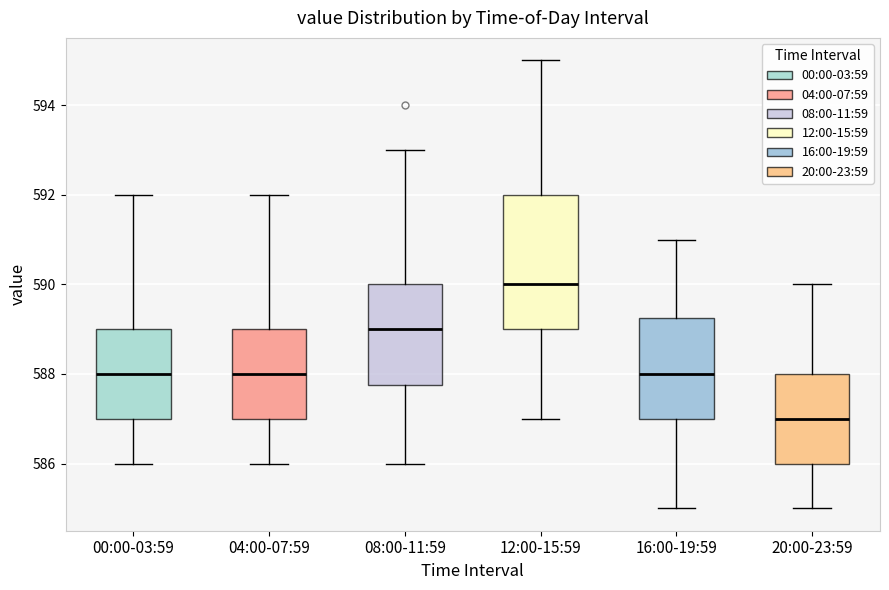

Which box has the highest median line?

12:00-15:59